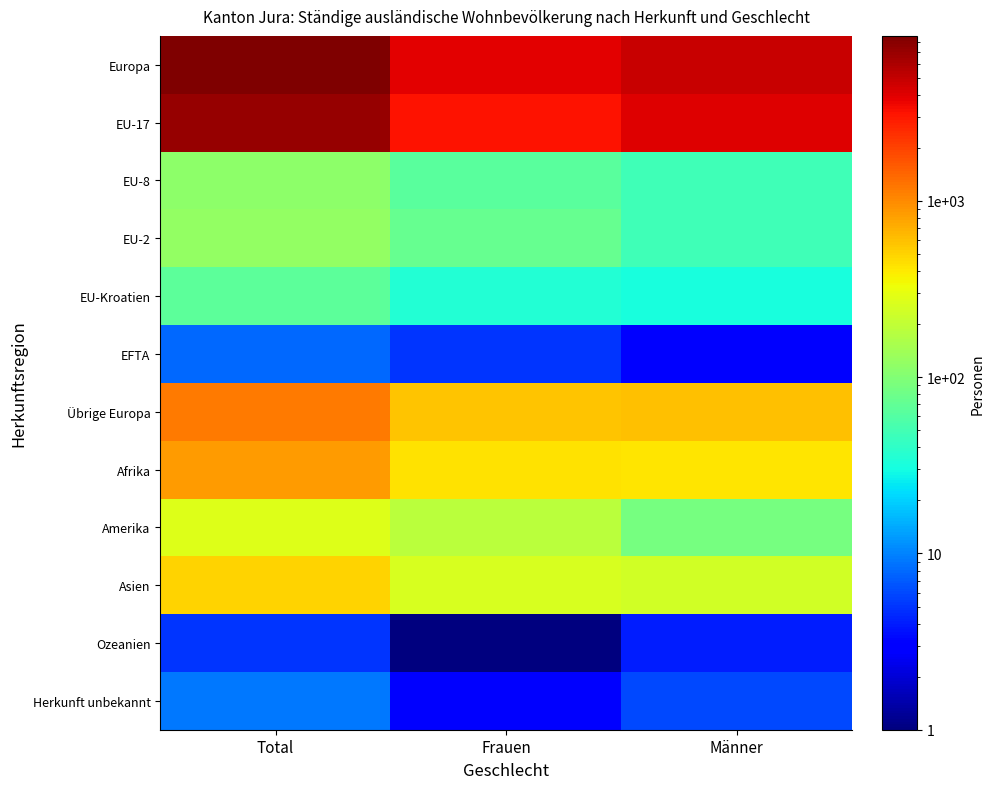

Rank the series by their maximum value, from lowest to highest.

Ozeanien, EFTA, Herkunft unbekannt, EU-Kroatien, EU-8, EU-2, Amerika, Asien, Afrika, Übrige Europa, EU-17, Europa